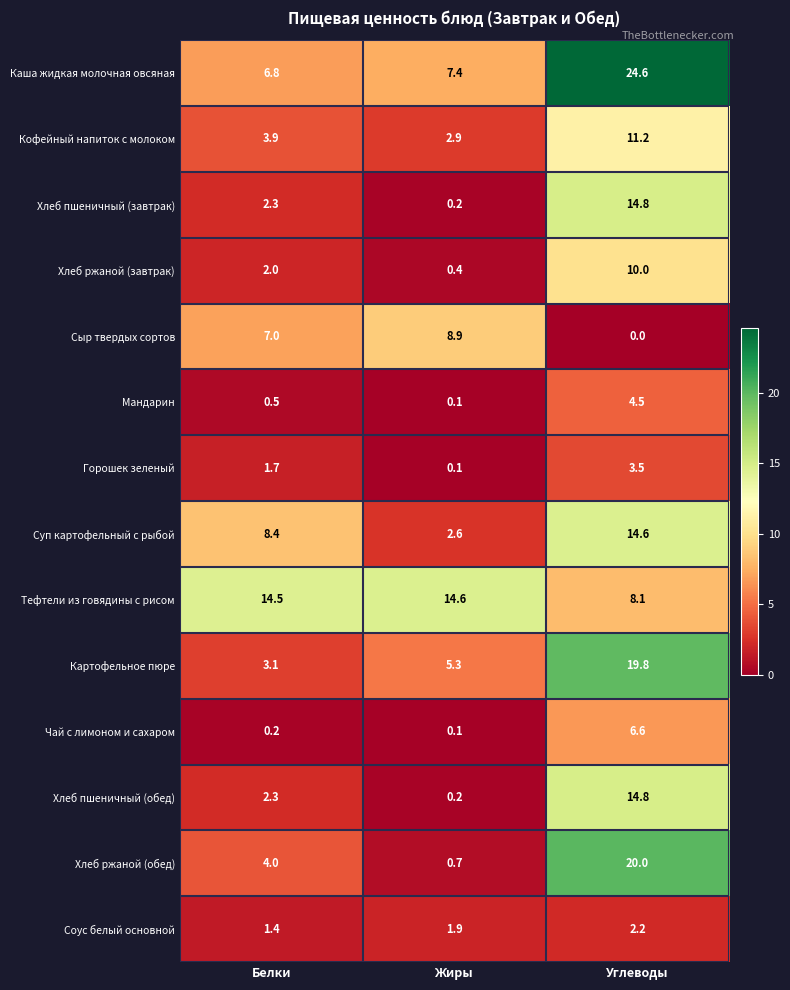

Which category has the lowest value in the Суп картофельный с рыбой series?

Жиры